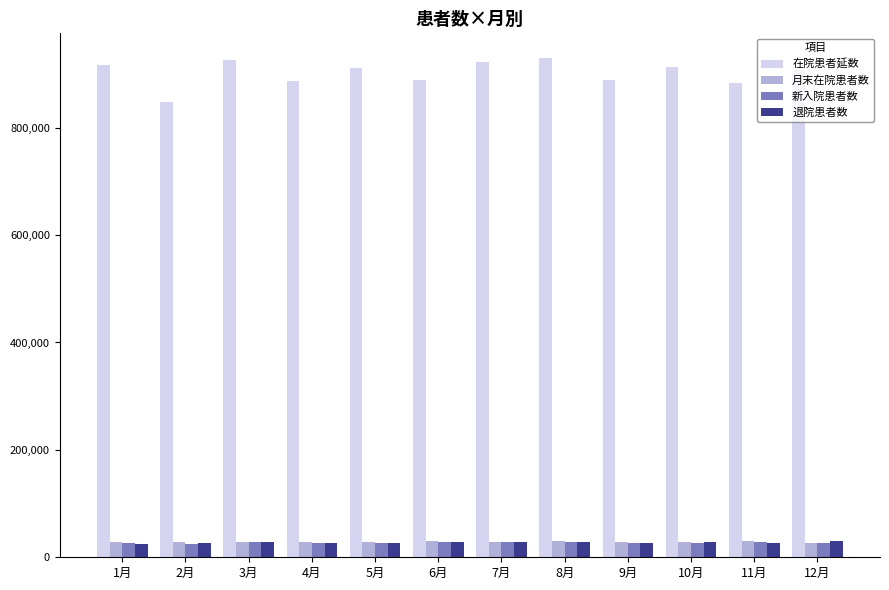

Which series has the largest total across all categories?

在院患者延数